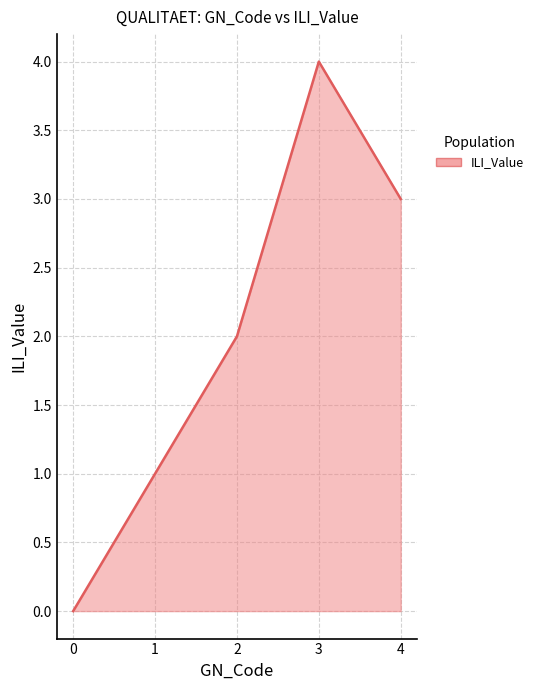

What is the change in value from 0 to 2?

+2